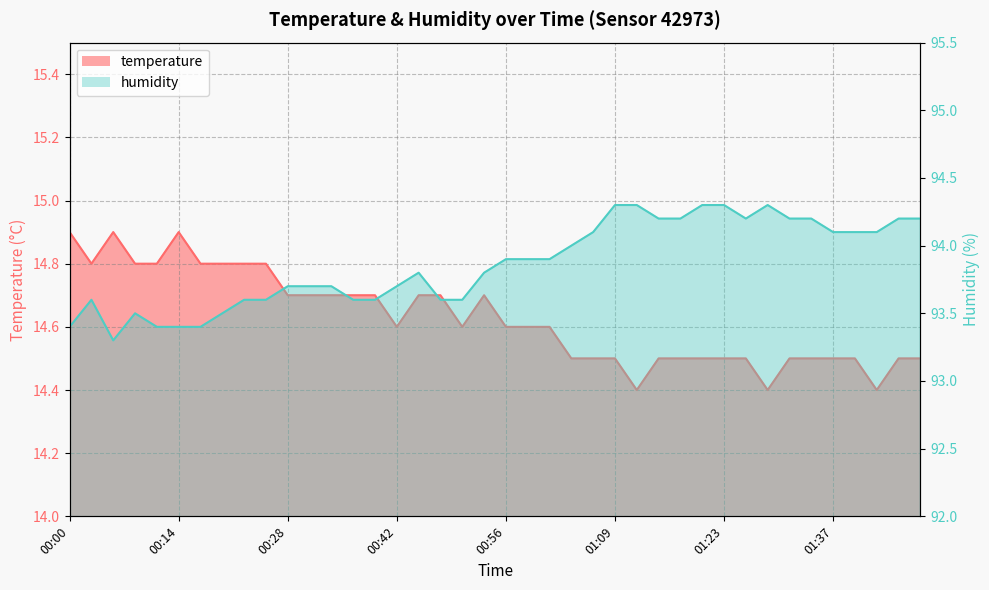

List the series in order of their peak value, lowest first.

temperature, humidity